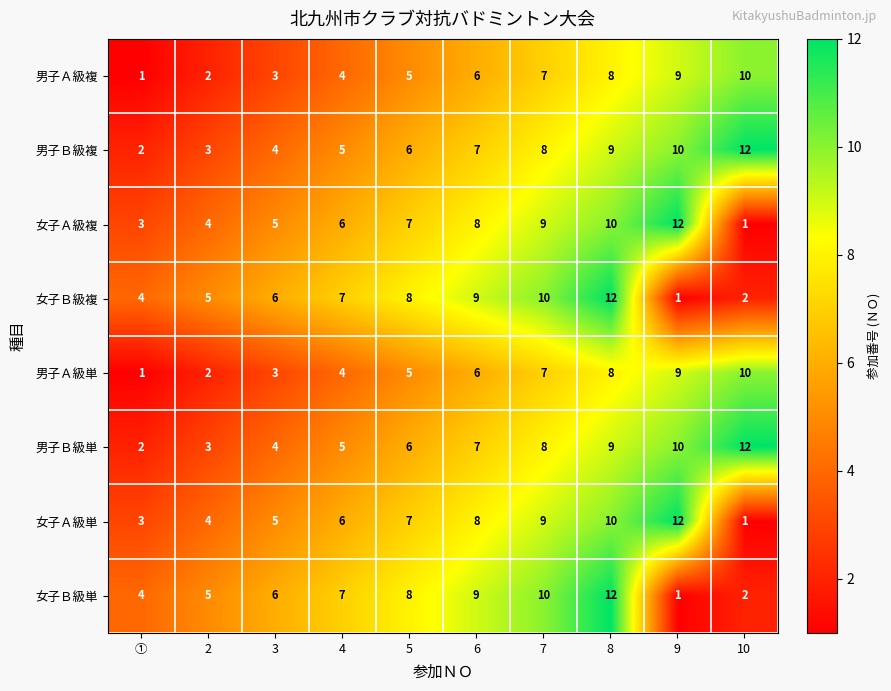

Rank the categories by 男子Ａ級複 value from highest to lowest.

10, 9, 8, 7, 6, 5, 4, 3, 2, ①